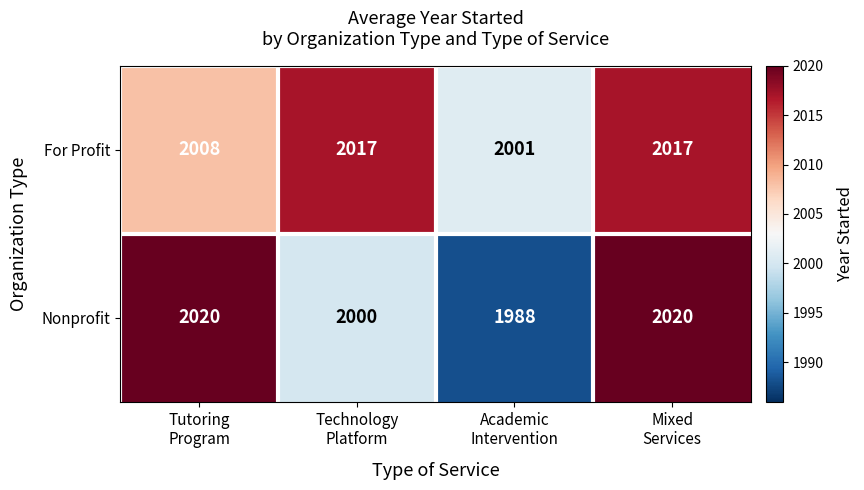

How many For Profit values are between 2008 and 2017?

3